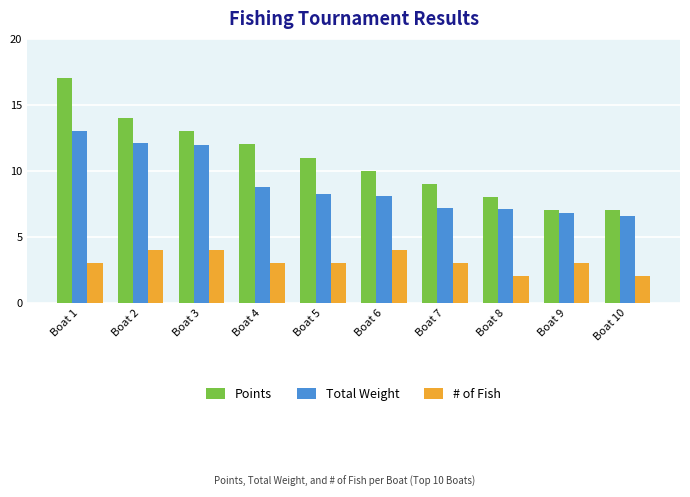

Is it true that # of Fish equals 3.0 at Boat 9?

True